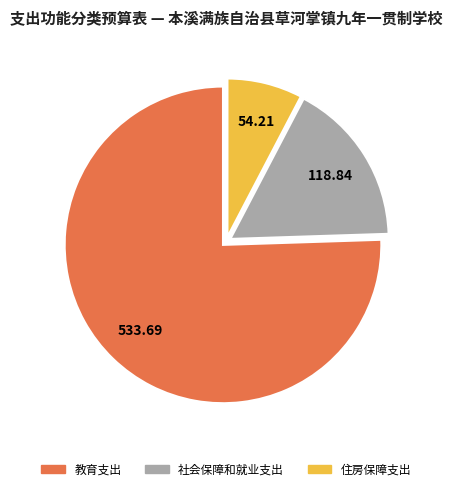

Which slice is the smallest?

住房保障支出